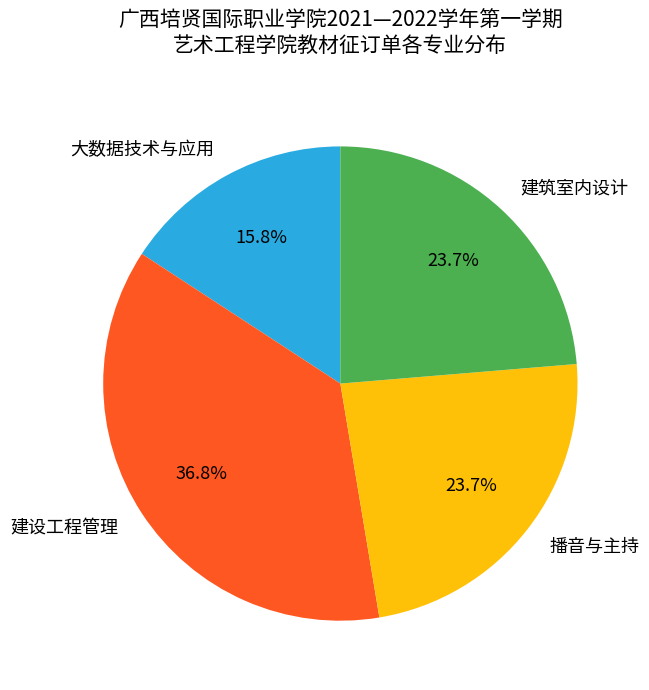

What is the total percentage of 建筑室内设计 and 建设工程管理?

60.5%